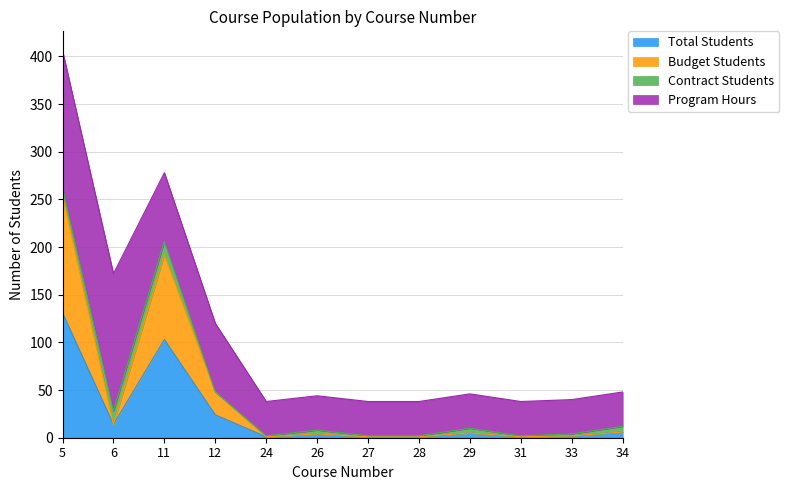

What is the value of the Budget Students point at the 5th from the left?

1